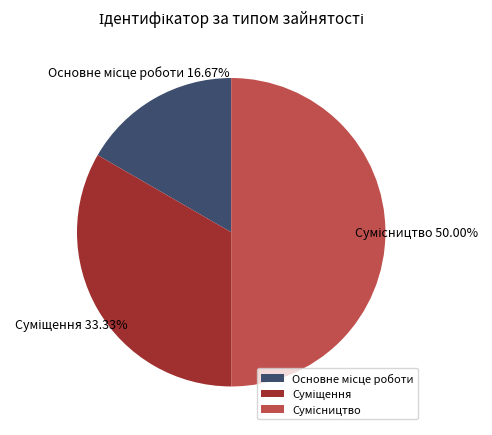

How many segments does this pie chart have?

3